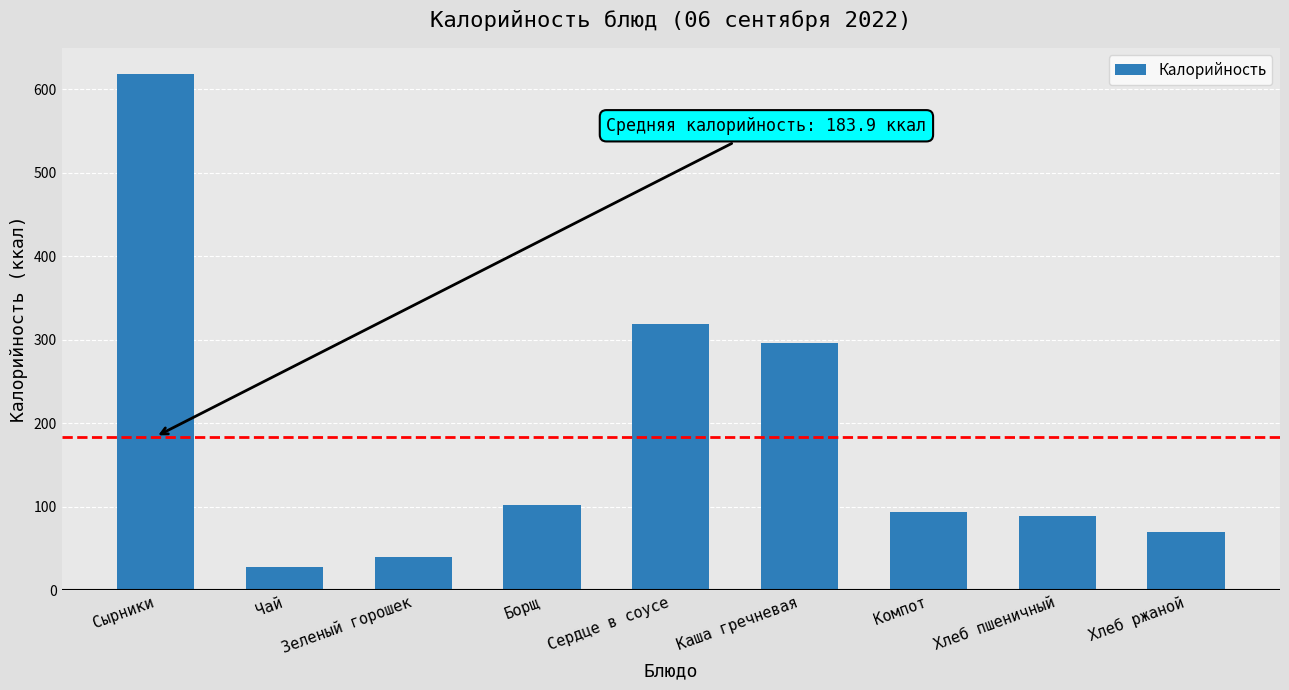

Which has a higher value, Сердце в соусе or Каша гречневая?

Сердце в соусе